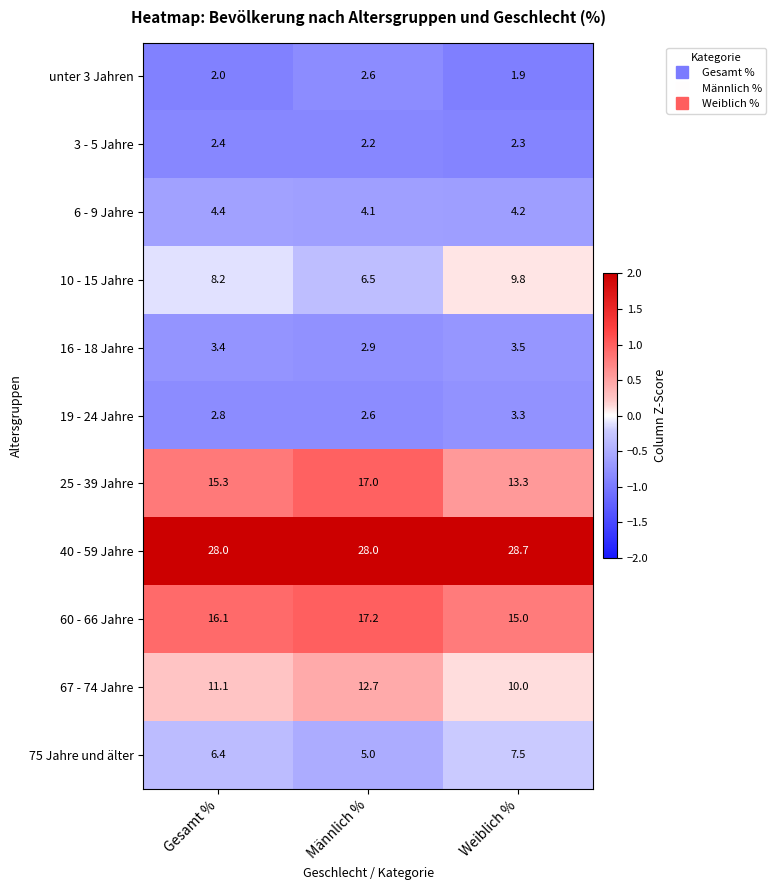

The value of unter 3 Jahren at Gesamt % is 3.6. True or false?

False